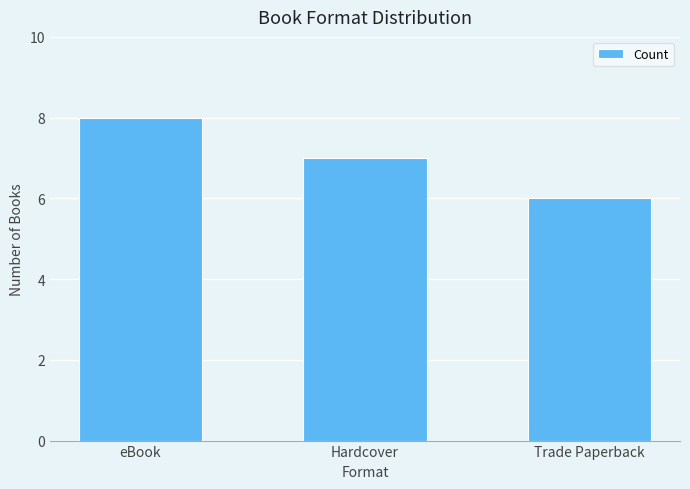

Reading right to left, list all the values displayed in this chart.

6	7	8